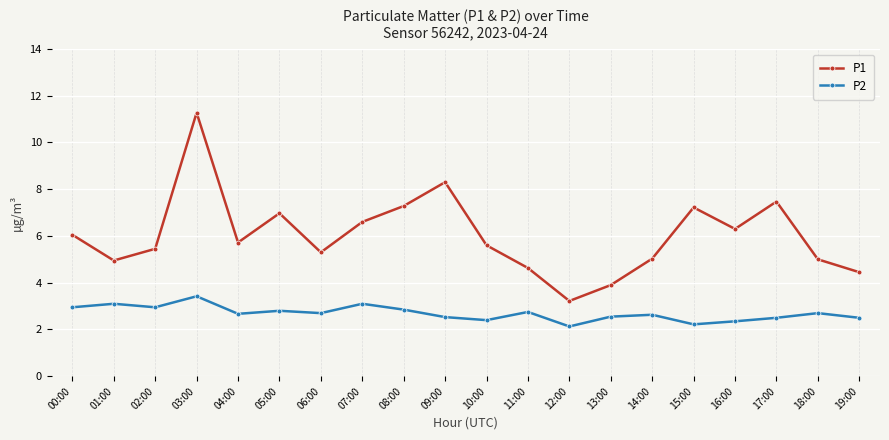

At which label does P1 reach its peak?

03:00